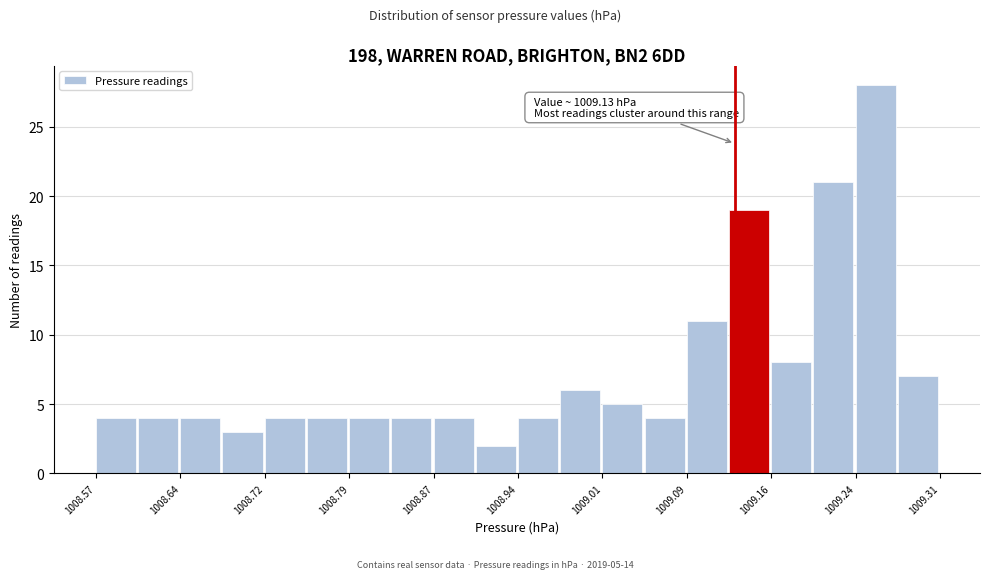

Around what value on the x-axis is the tallest bar? Give the approximate position of its centre, as read against the axis.

1009.25